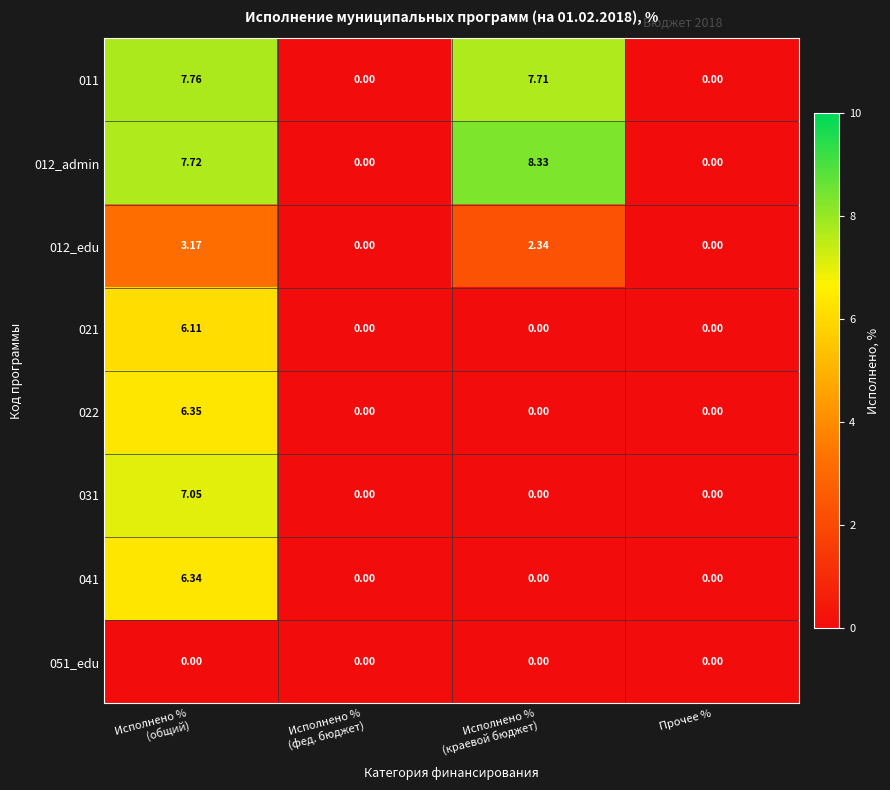

What is the total value across all series at Исполнено %
(краевой бюджет)?

18.4